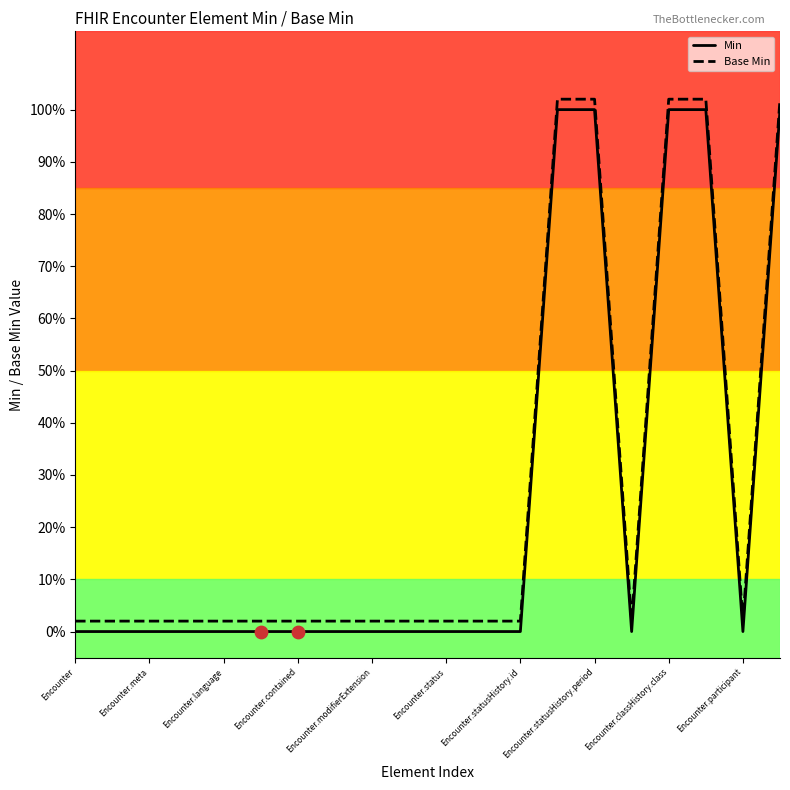

Which series has the largest total across all categories?

Base Min